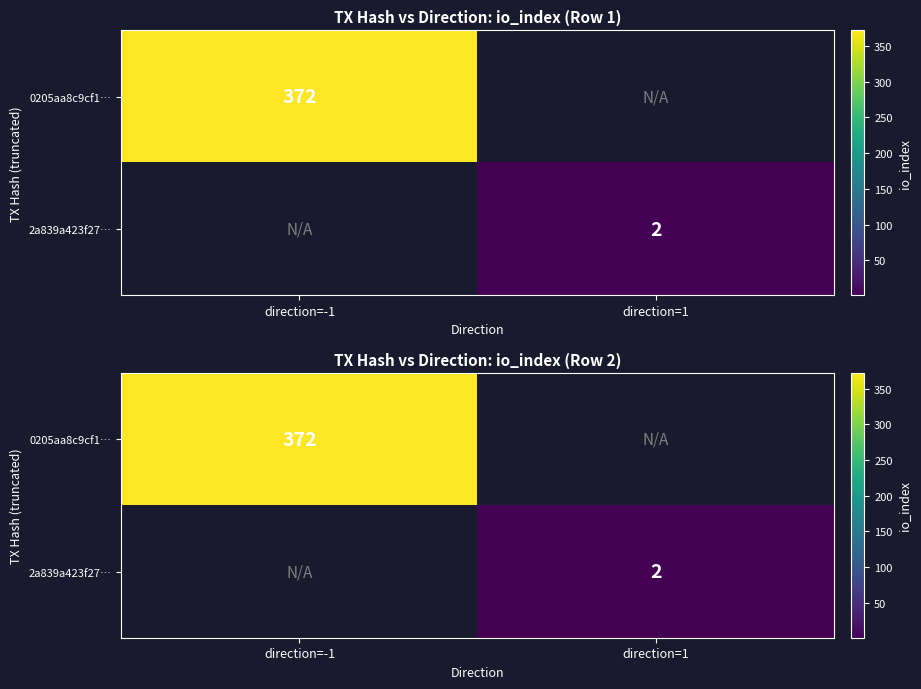

Rank the series by their maximum value, from highest to lowest.

0205aa8c9cf1…, 2a839a423f27…